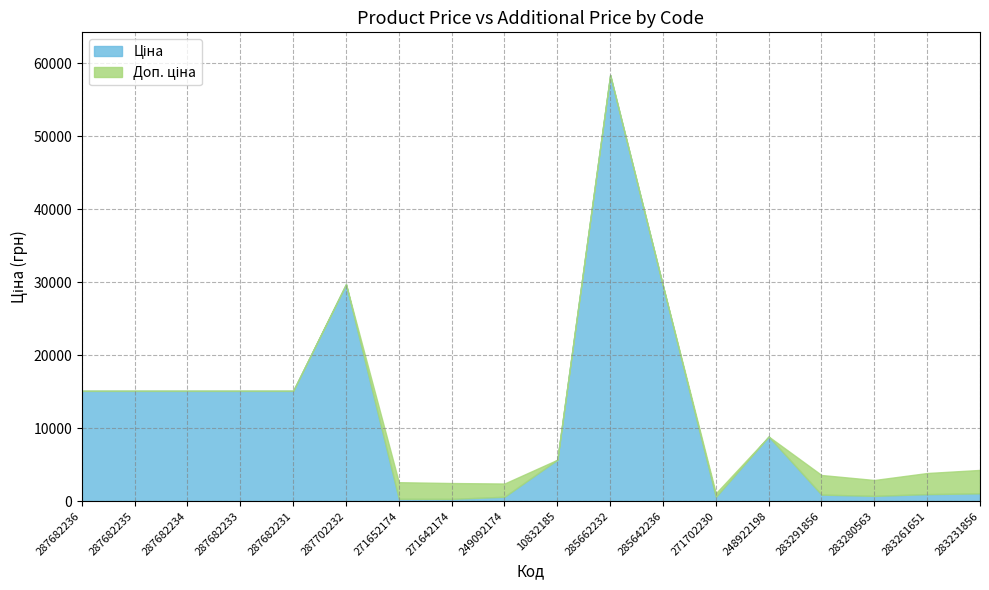

True or false: Ціна and Доп. ціна cross at least once.

False